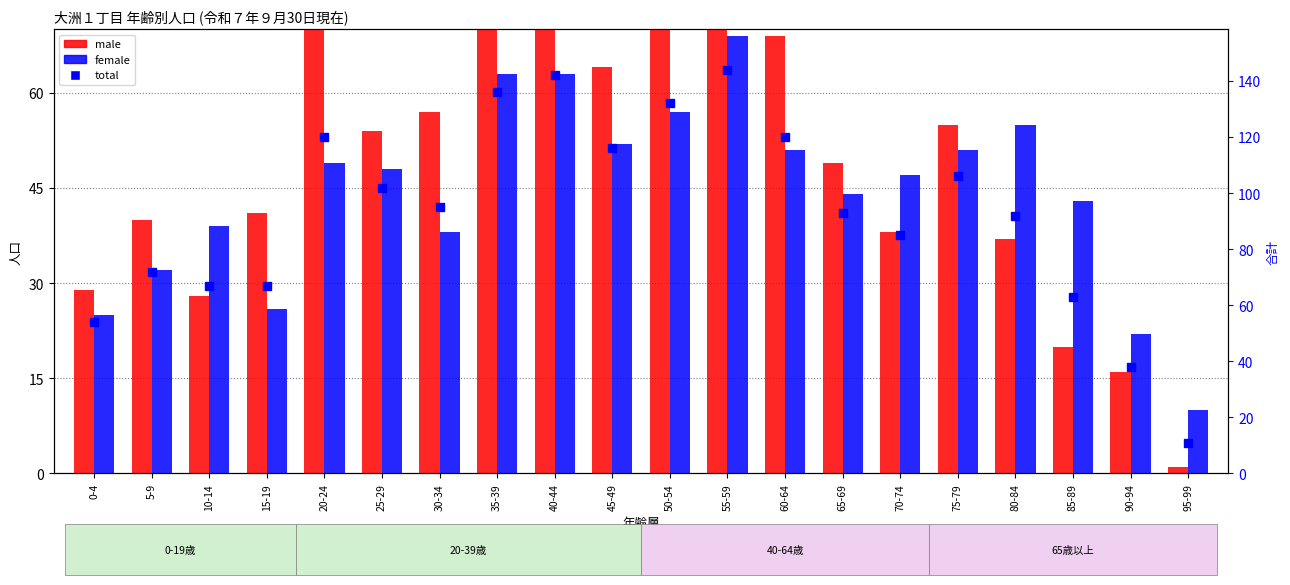

Reading left to right, list all the values displayed in this chart.

male: 29	40	28	41	71	54	57	73	79	64	75	75	69	49	38	55	37	20	16	1
female: 25	32	39	26	49	48	38	63	63	52	57	69	51	44	47	51	55	43	22	10
total: 54	72	67	67	120	102	95	136	142	116	132	144	120	93	85	106	92	63	38	11